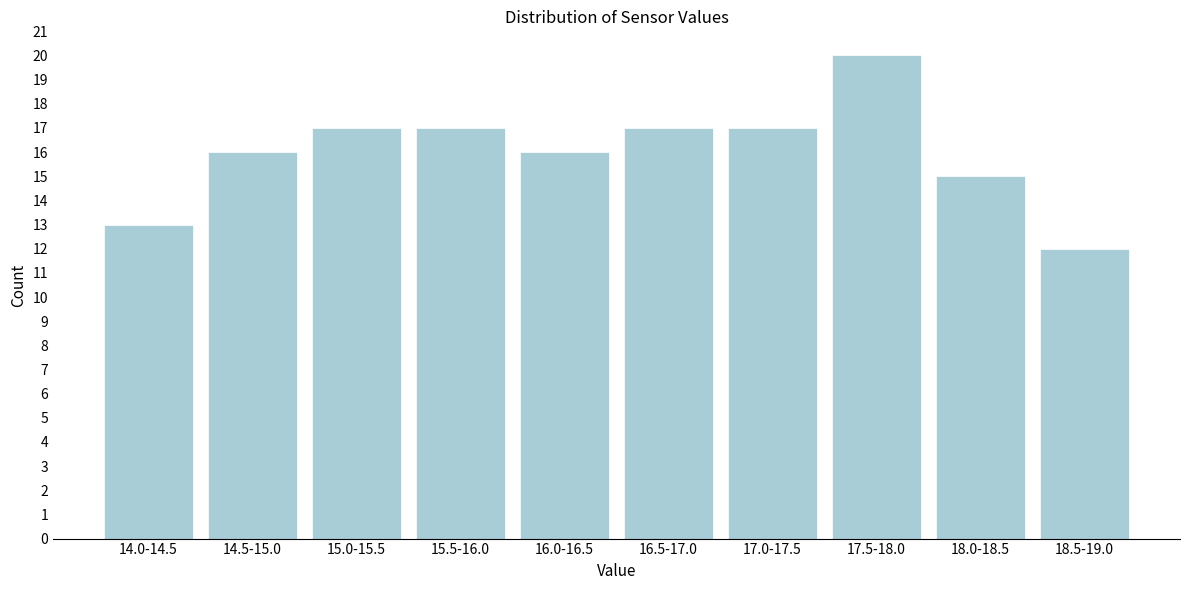

Reading right to left, extract all data points from this chart.

18.5-19.0=12	18.0-18.5=15	17.5-18.0=20	17.0-17.5=17	16.5-17.0=17	16.0-16.5=16	15.5-16.0=17	15.0-15.5=17	14.5-15.0=16	14.0-14.5=13